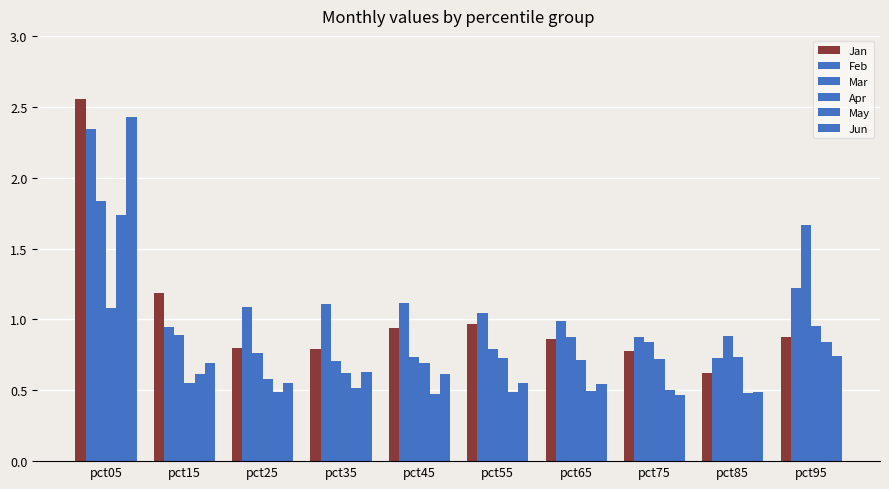

Count the number of categories in the chart.

10